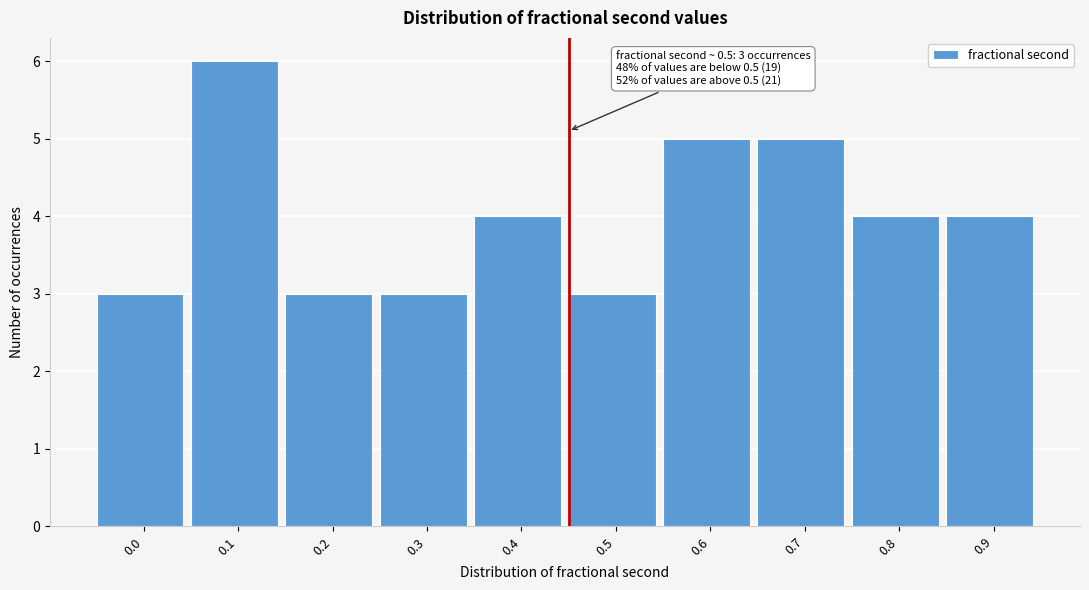

Reading left to right, what are all the values shown in this chart?

0.0=3	0.1=6	0.2=3	0.3=3	0.4=4	0.5=3	0.6=5	0.7=5	0.8=4	0.9=4